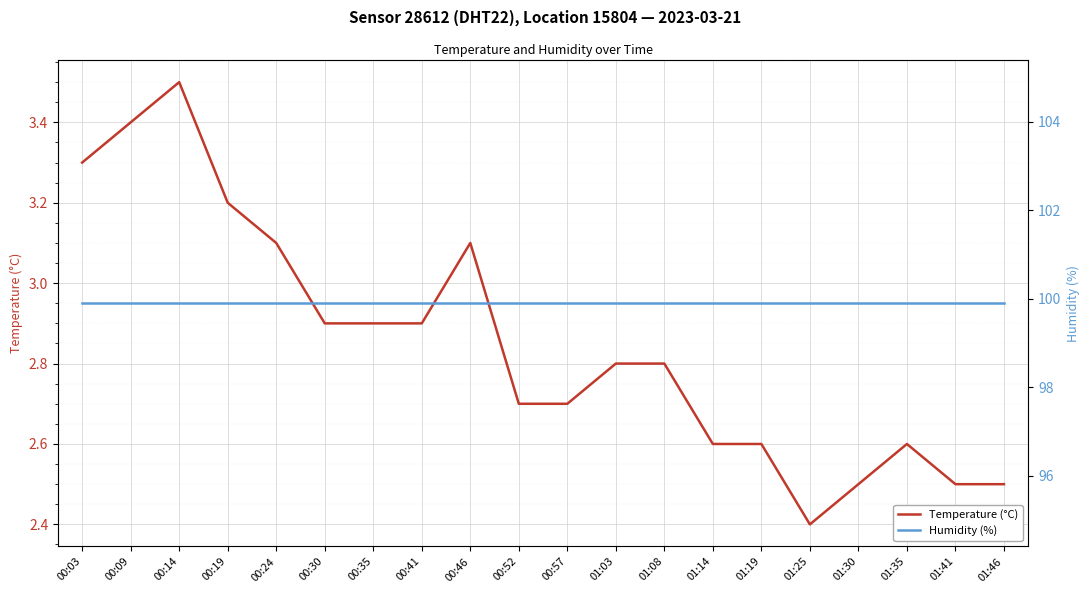

Rank the series at 00:41 from highest to lowest value.

Humidity (%), Temperature (°C)